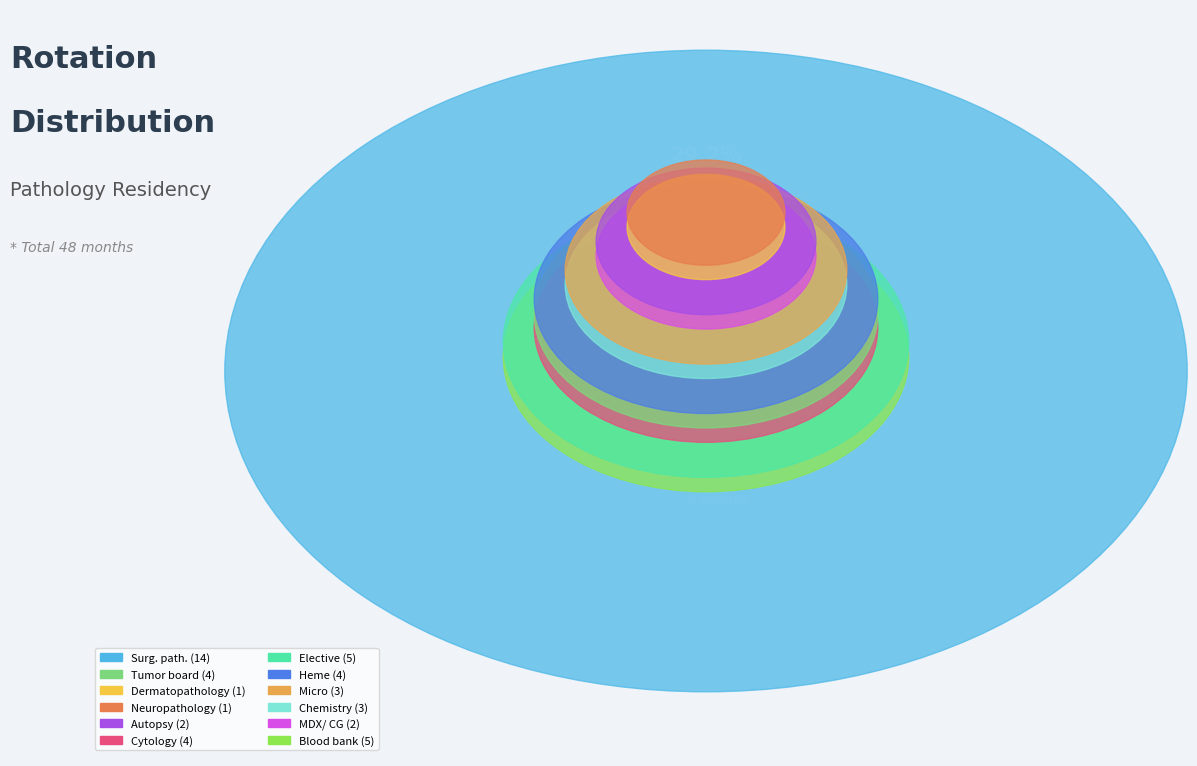

How many slices are in this pie chart?

12